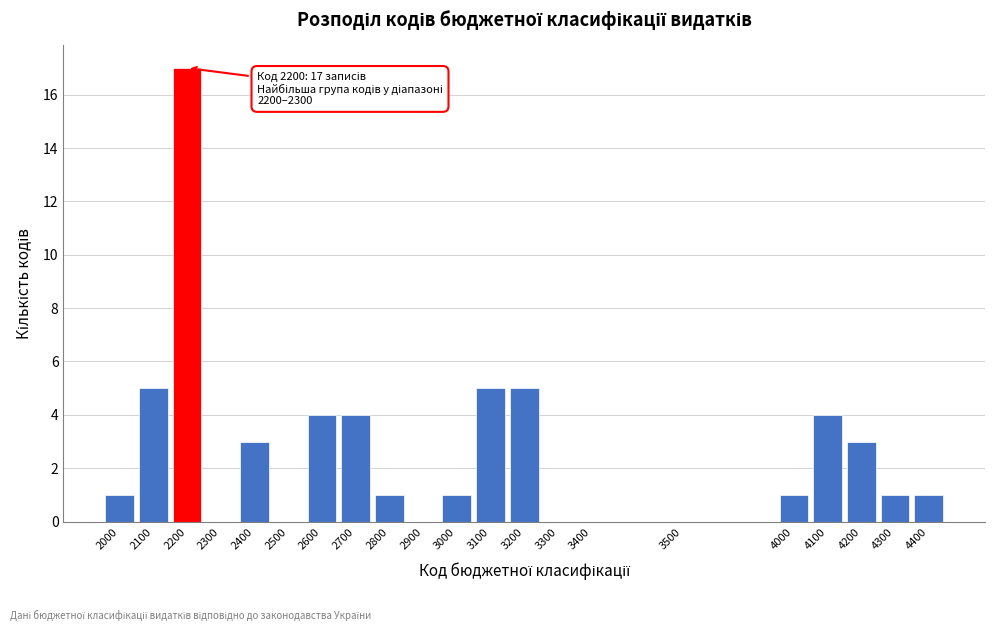

Reading left to right, list all the values displayed in this chart.

2000=1	2100=5	2200=17	2300=0	2400=3	2500=0	2600=4	2700=4	2800=1	2900=0	3000=1	3100=5	3200=5	3300=0	3400=0	3500=0	4000=1	4100=4	4200=3	4300=1	4400=1